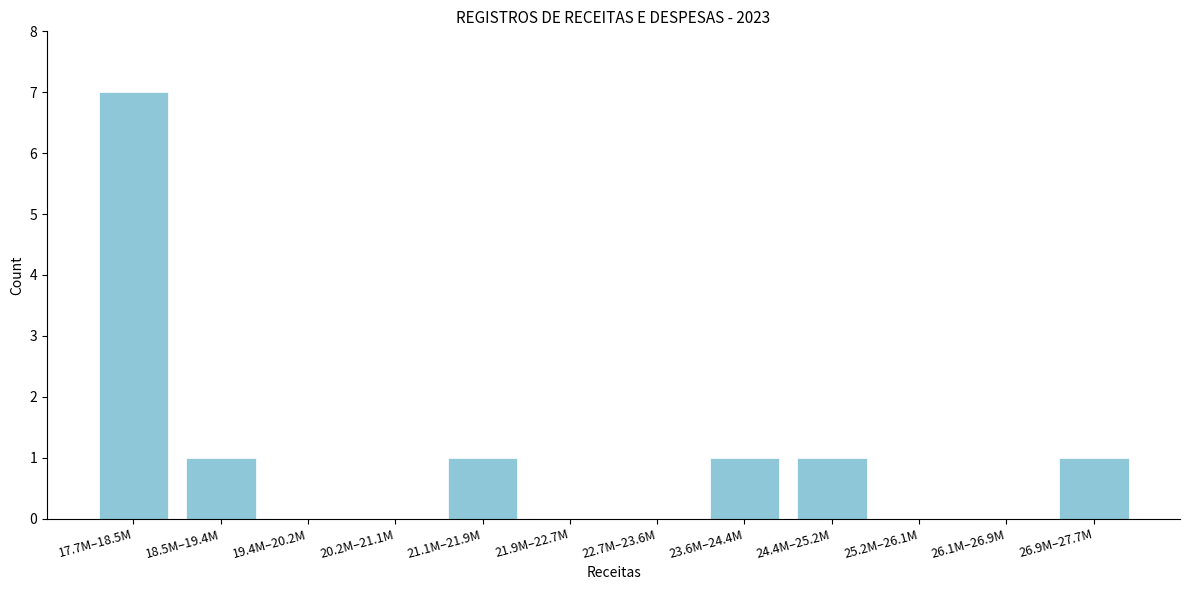

Reading left to right, list all the values displayed in this chart.

17.7M–18.5M=7	18.5M–19.4M=1	19.4M–20.2M=0	20.2M–21.1M=0	21.1M–21.9M=1	21.9M–22.7M=0	22.7M–23.6M=0	23.6M–24.4M=1	24.4M–25.2M=1	25.2M–26.1M=0	26.1M–26.9M=0	26.9M–27.7M=1